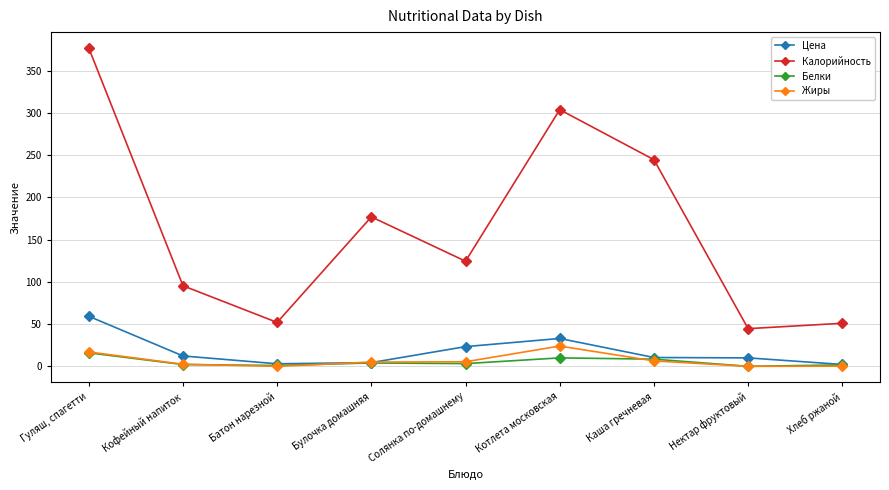

Which series changed the most between Кофейный напиток and Котлета московская?

Калорийность